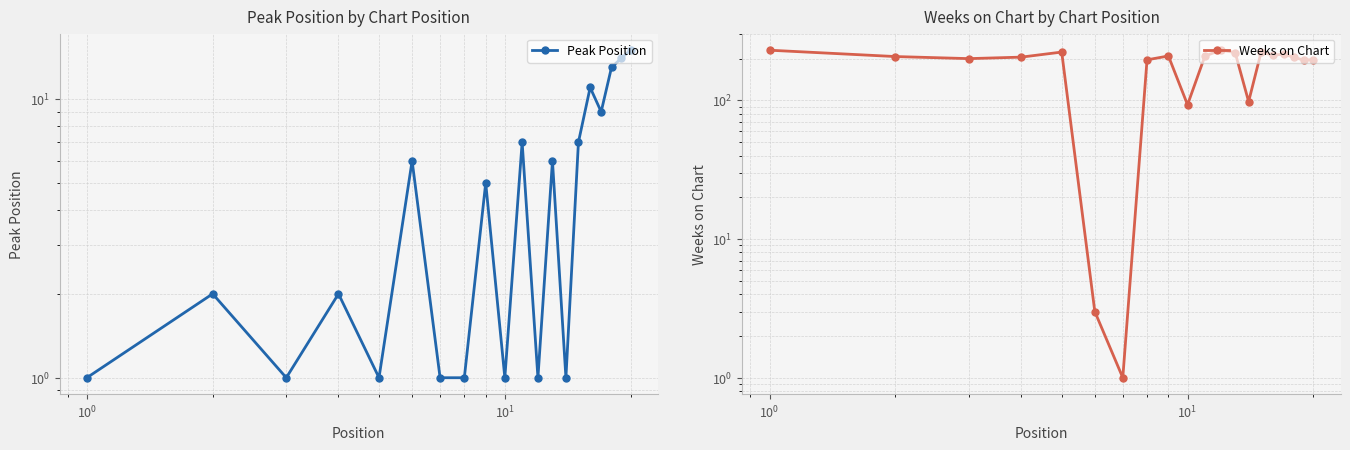

How many data points in Weeks on Chart are above 207?

9